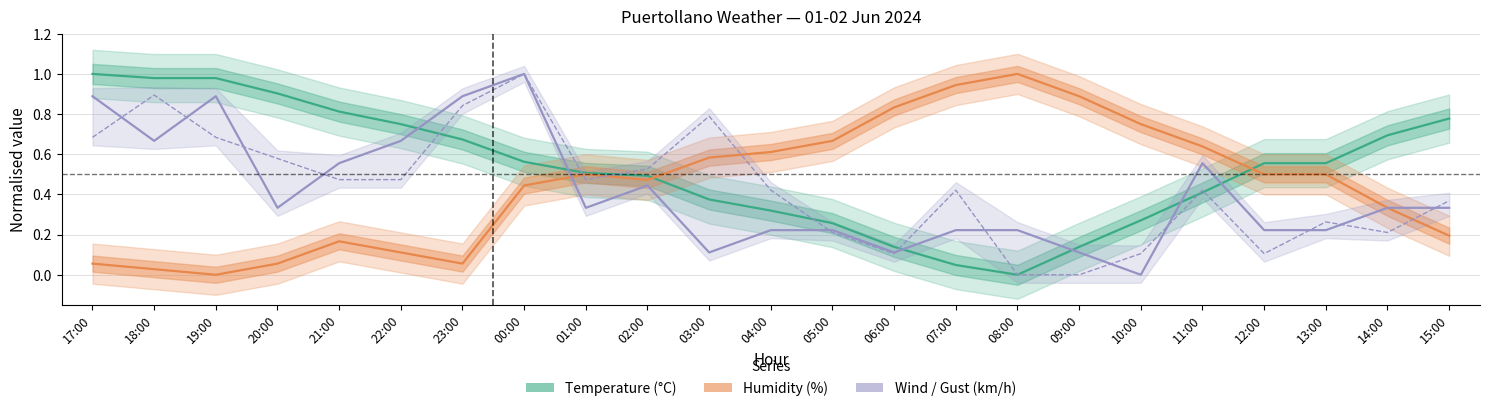

What is the sum of all Gust (km/h) values?

10.1